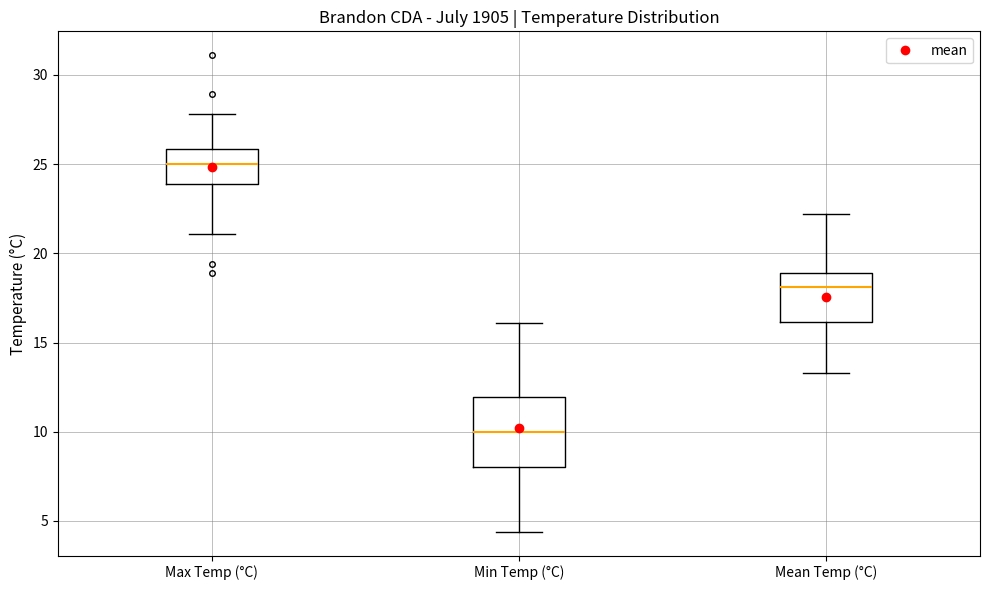

Reading left to right, read every box against the y-axis: the position of its median line, the range the box covers, and the ends of its whiskers. The values are not printed on the chart, so give them approximately, as read against the axis.

Max Temp (°C): median 25.0, box 24.0 to 26.0, whiskers 21.0 to 28.0
Min Temp (°C): median 10.0, box 8.0 to 12.0, whiskers 4.5 to 16.0
Mean Temp (°C): median 18.0, box 16.0 to 19.0, whiskers 13.5 to 22.0